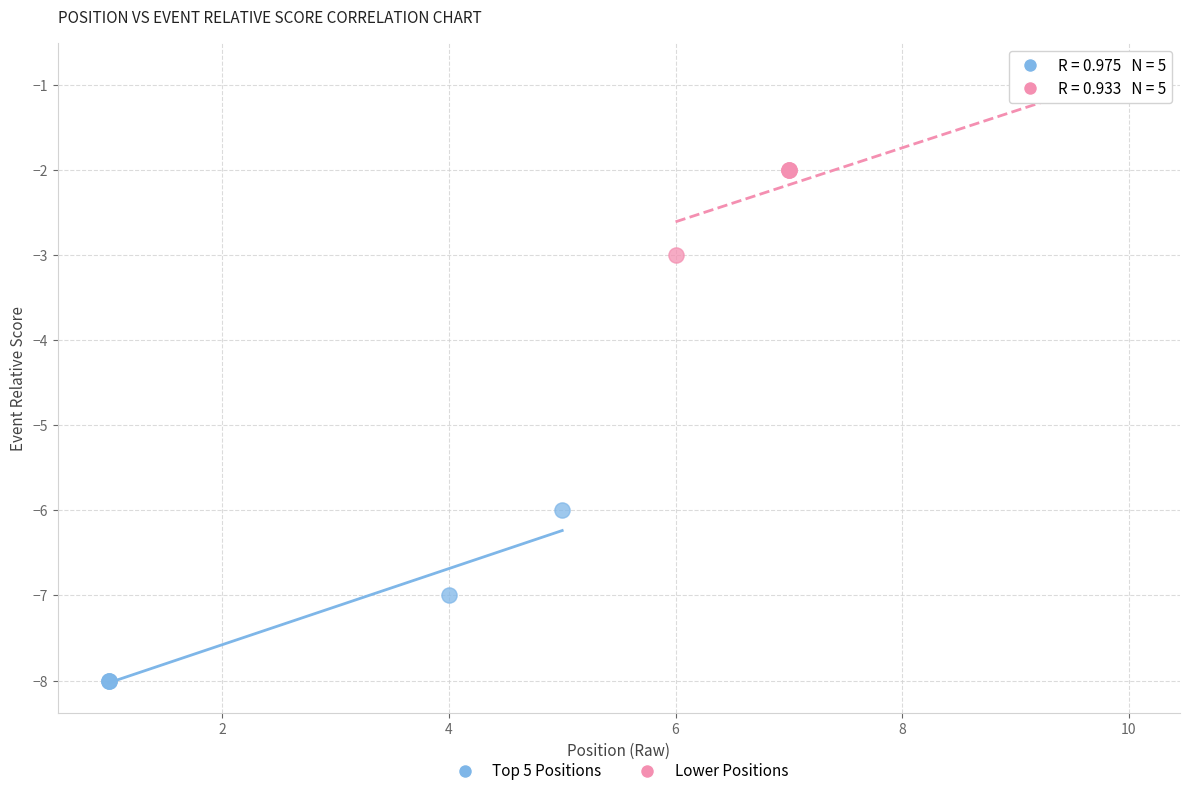

Which series contains the lowest Y value?

Top 5 Positions